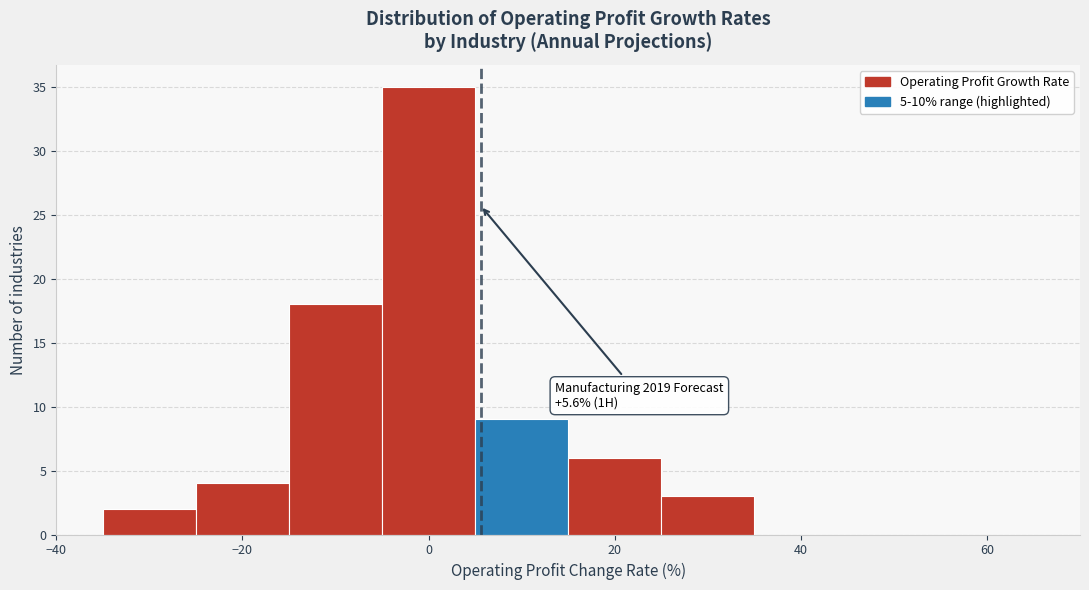

Over which range of the x-axis is the bar tallest?

-5 to 5